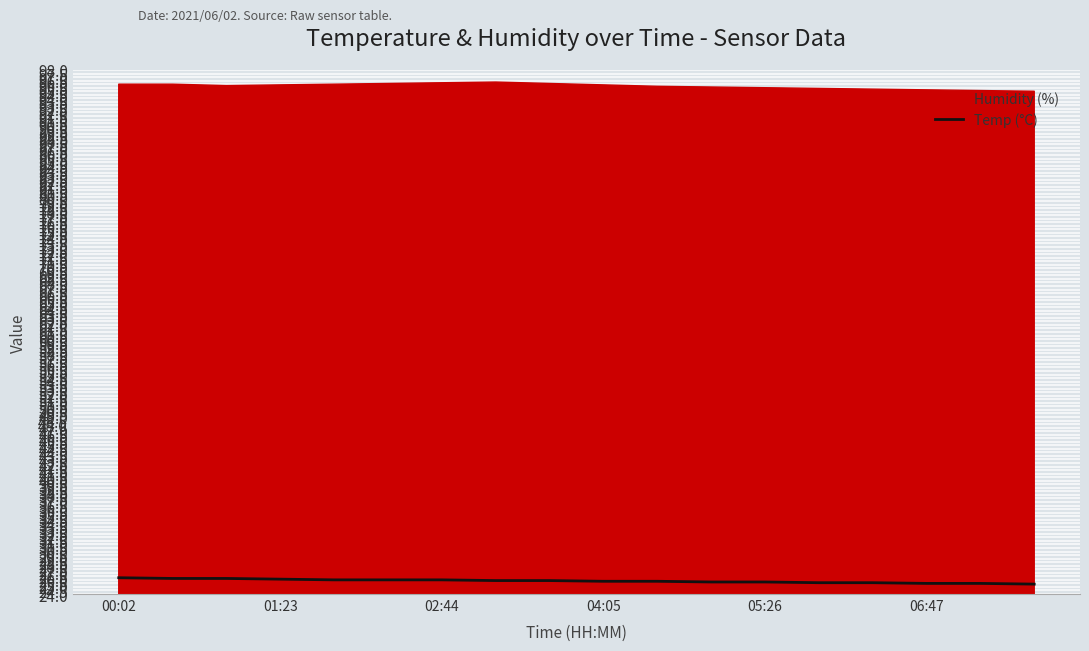

What is the smallest value displayed?

25.4